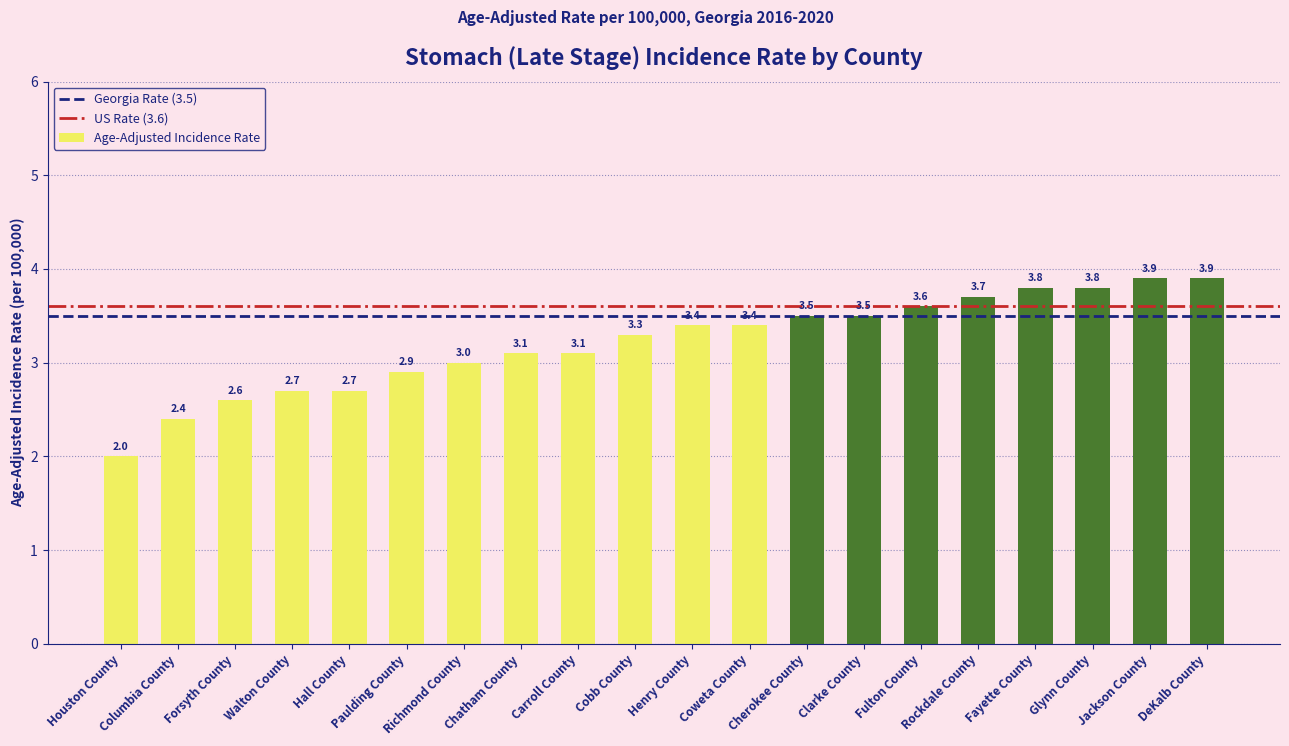

What is the value of the 13th bar from the left?

3.5